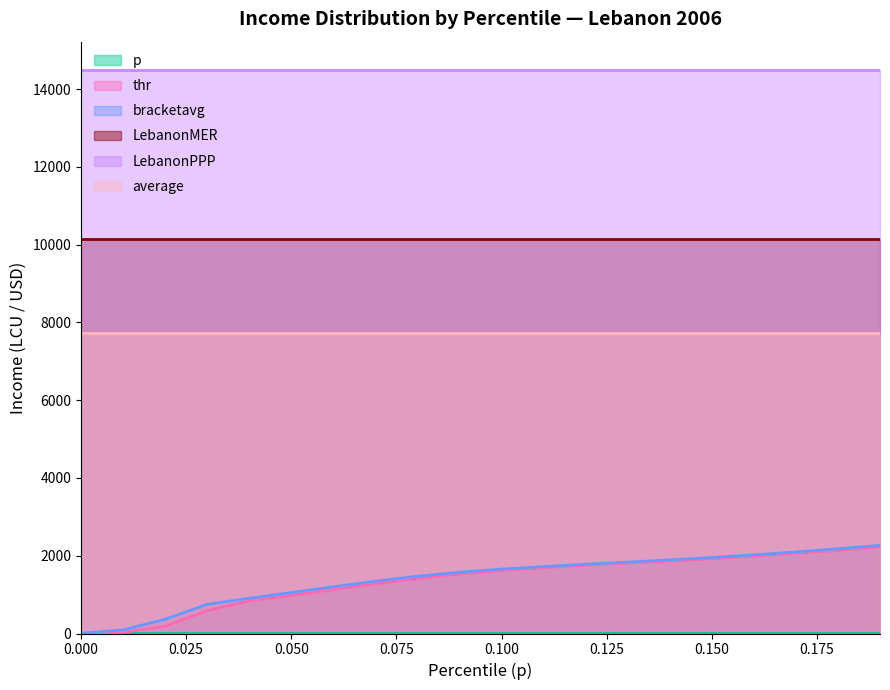

Between 0.04 and 0.01, which is larger?

0.04